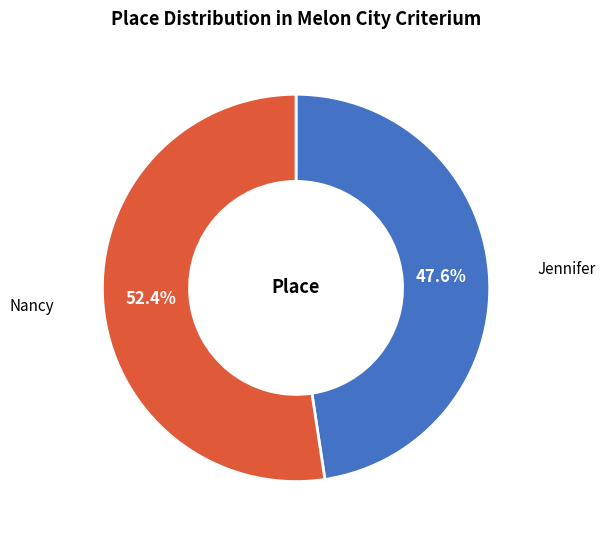

Is there a majority slice in this chart?

Yes